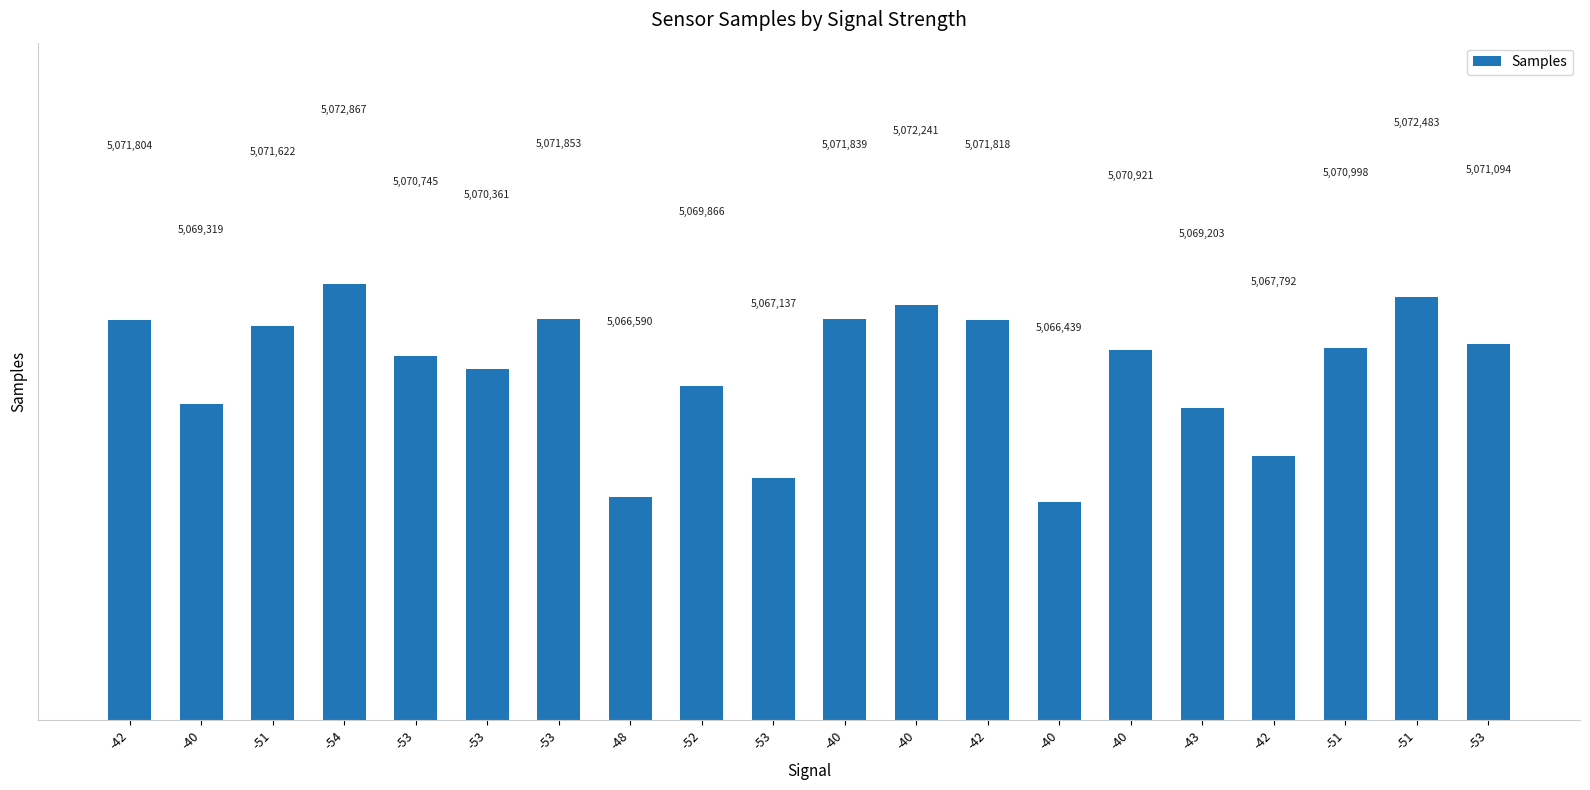

Rank the categories by value from lowest to highest.

-40, -48, -53, -42, -43, -40, -52, -53, -53, -40, -51, -53, -51, -42, -42, -40, -53, -40, -51, -54